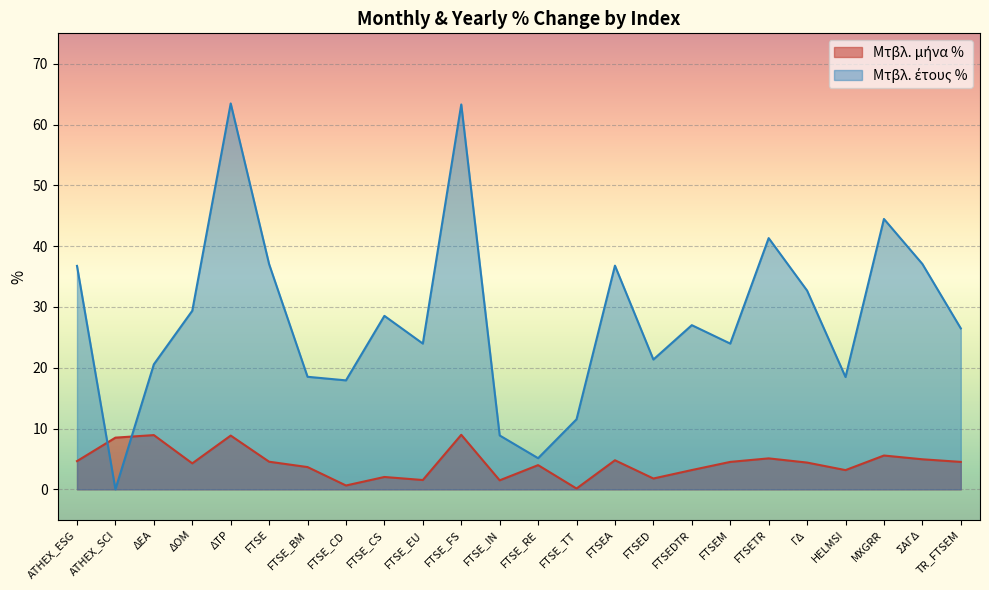

The Μτβλ. μήνα % series shows 3.2 at HELMSI. True or false?

True